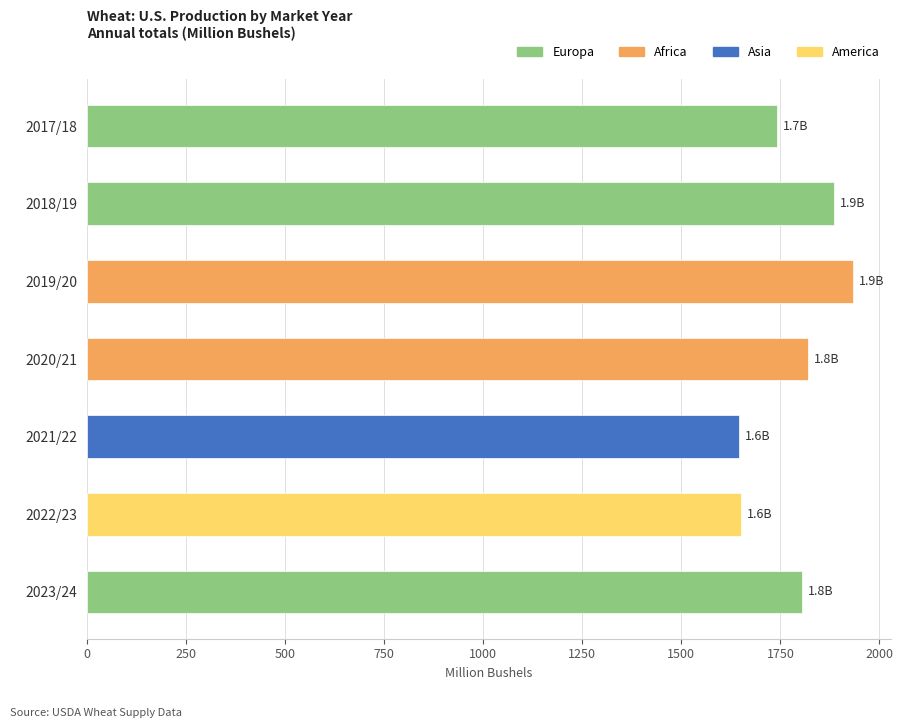

Between 2017/18 and 2020/21, which is larger?

2020/21